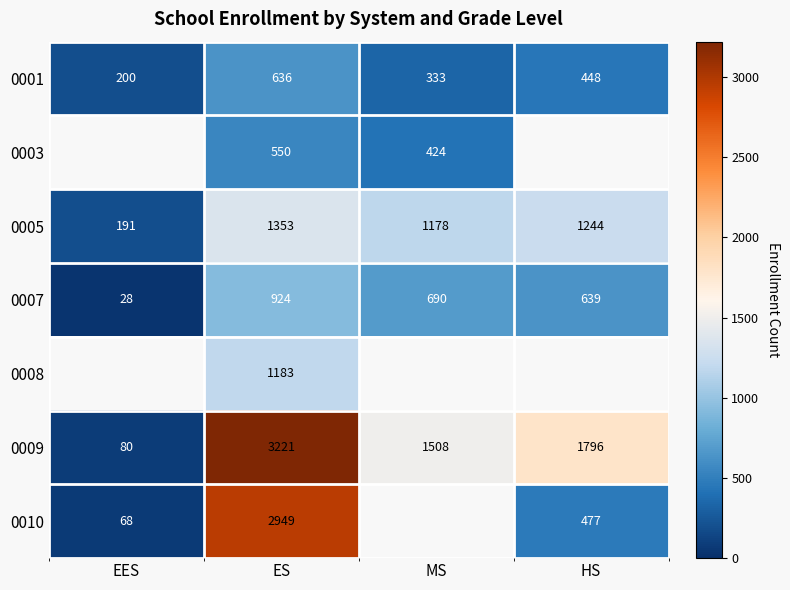

True or false: 0008 has a value of 328 at ES.

False